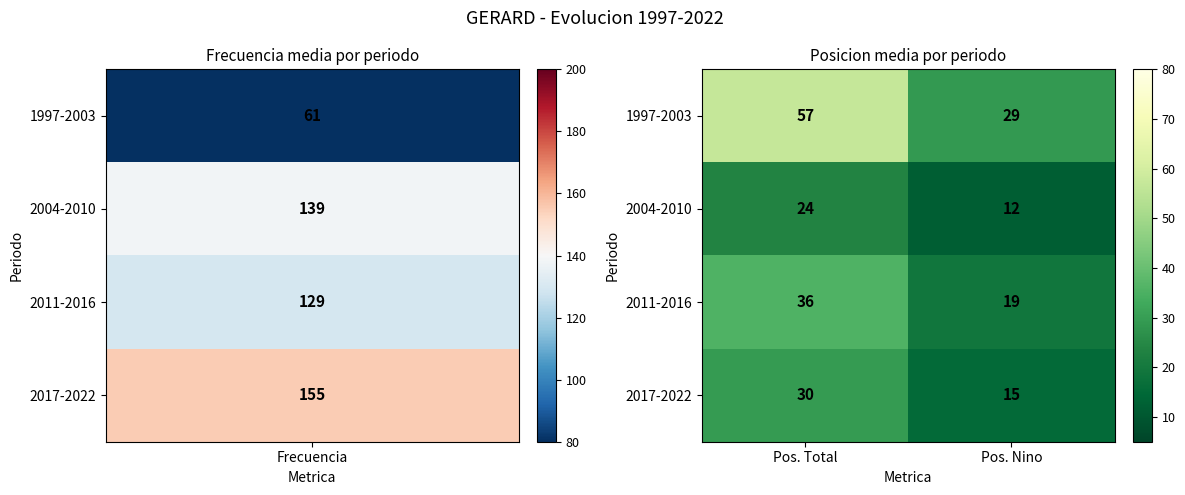

Which category has the lowest value in the 2017-2022 series?

Pos. Nino